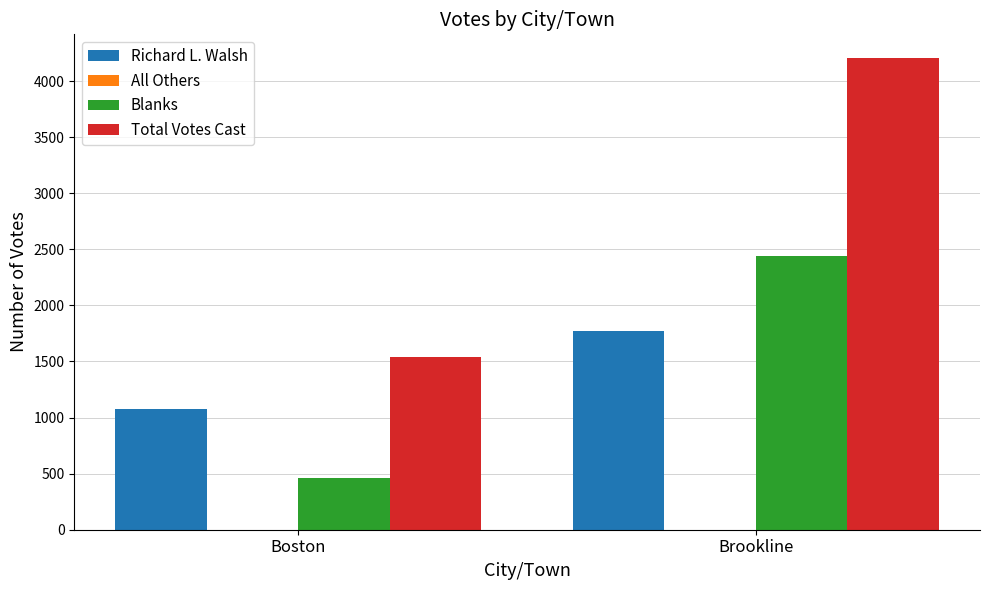

How many bars are there in total?

6